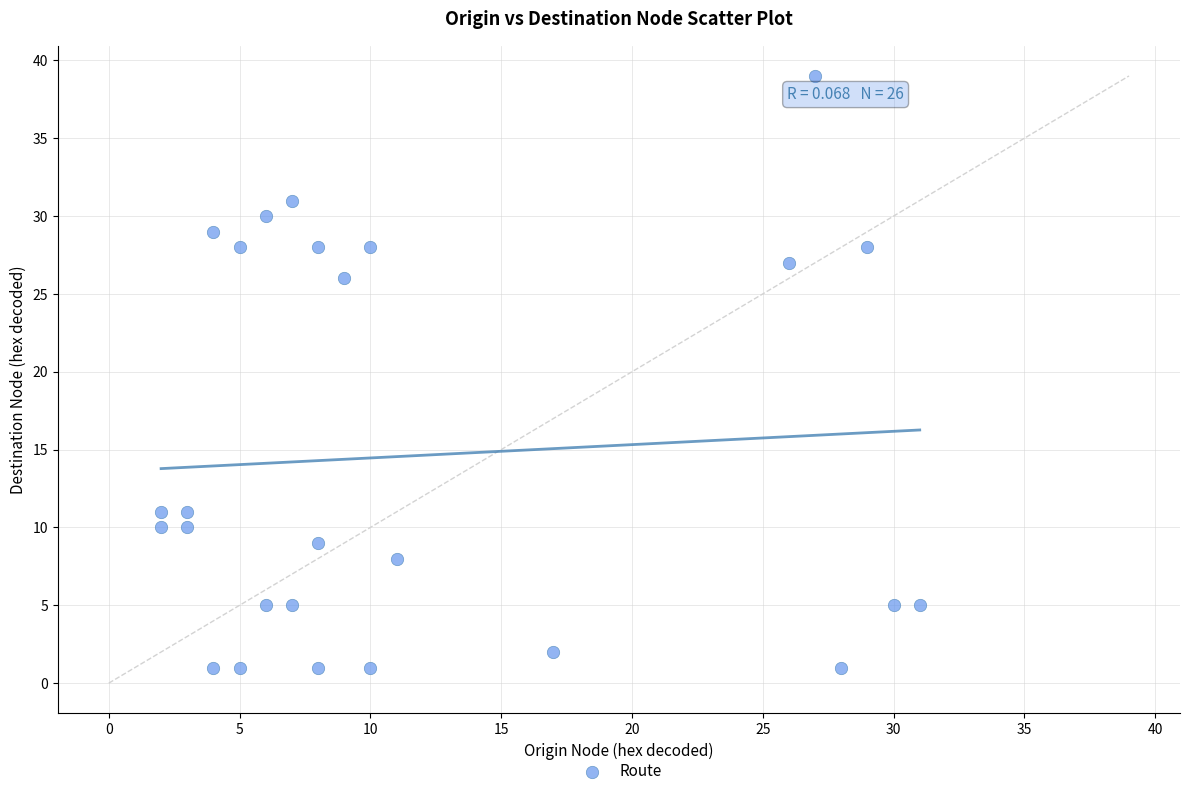

What Y value in the scatter plot is closest to 20?

26